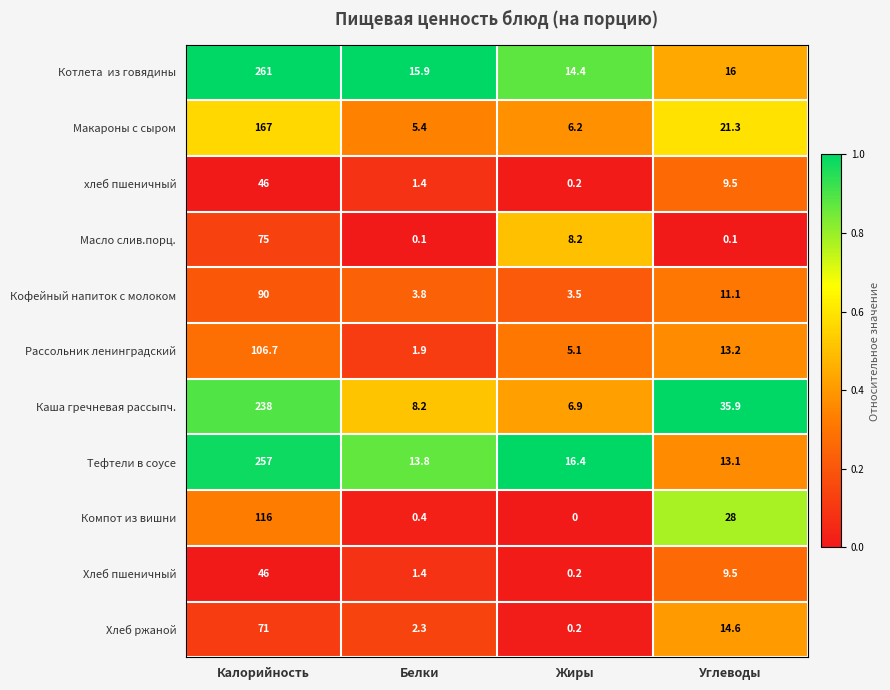

What is the total value across all series at Углеводы?

172.3